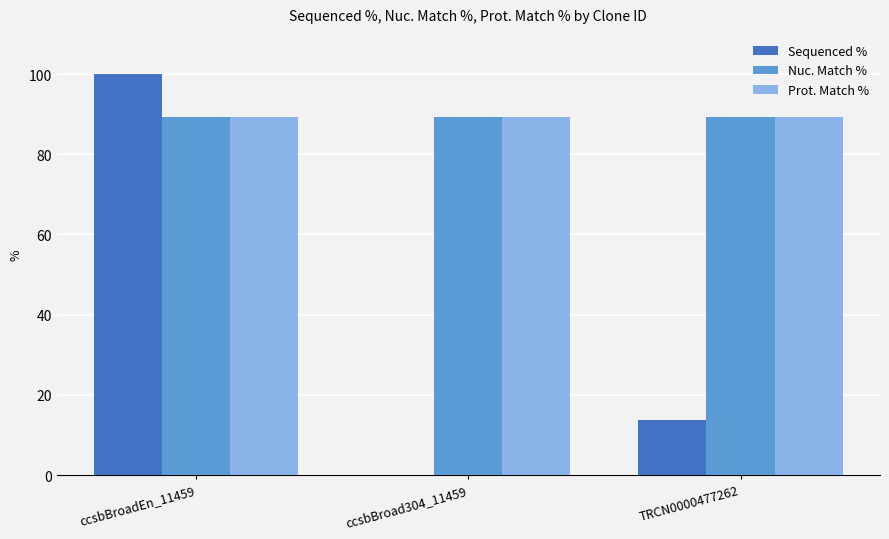

What is the highest value of the Sequenced % series?

100.0